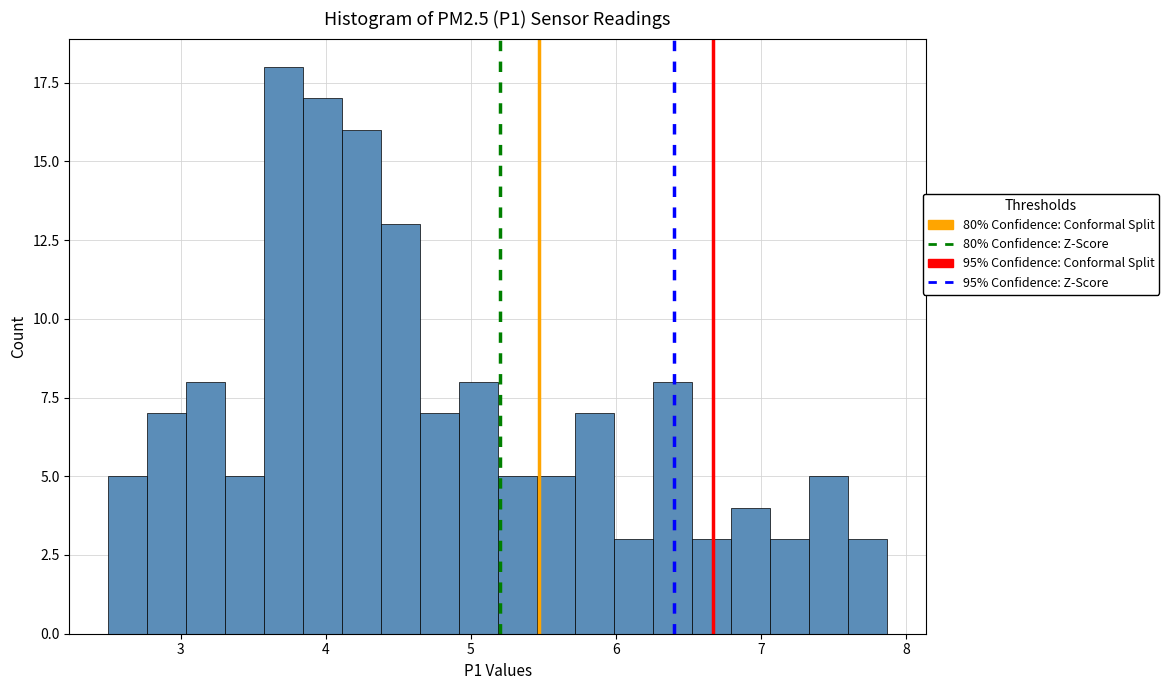

Around what value on the x-axis is the tallest bar? Give the approximate position of its centre, as read against the axis.

3.7